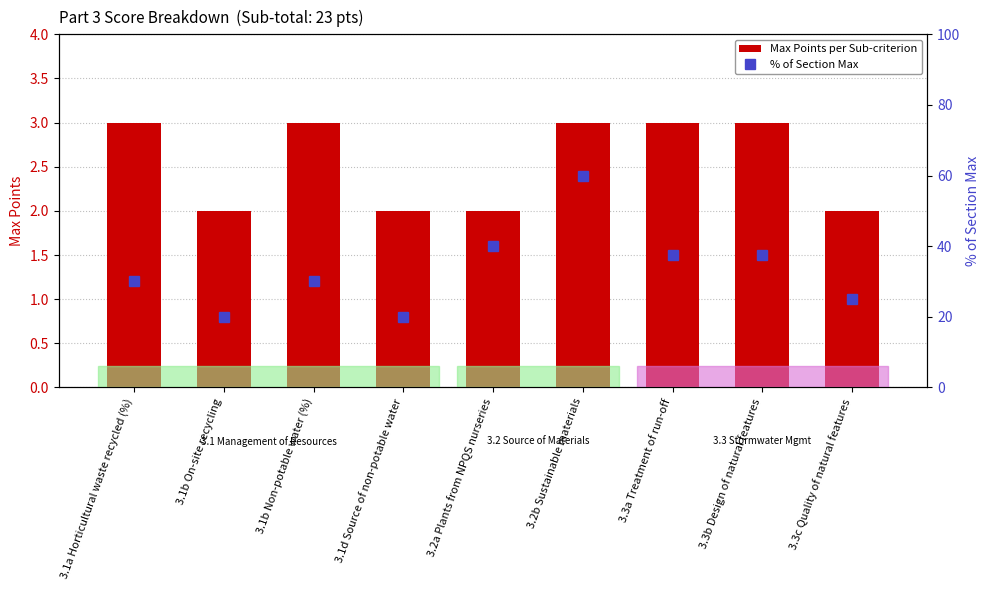

What is the maximum value for Max Points per Sub-criterion?

3